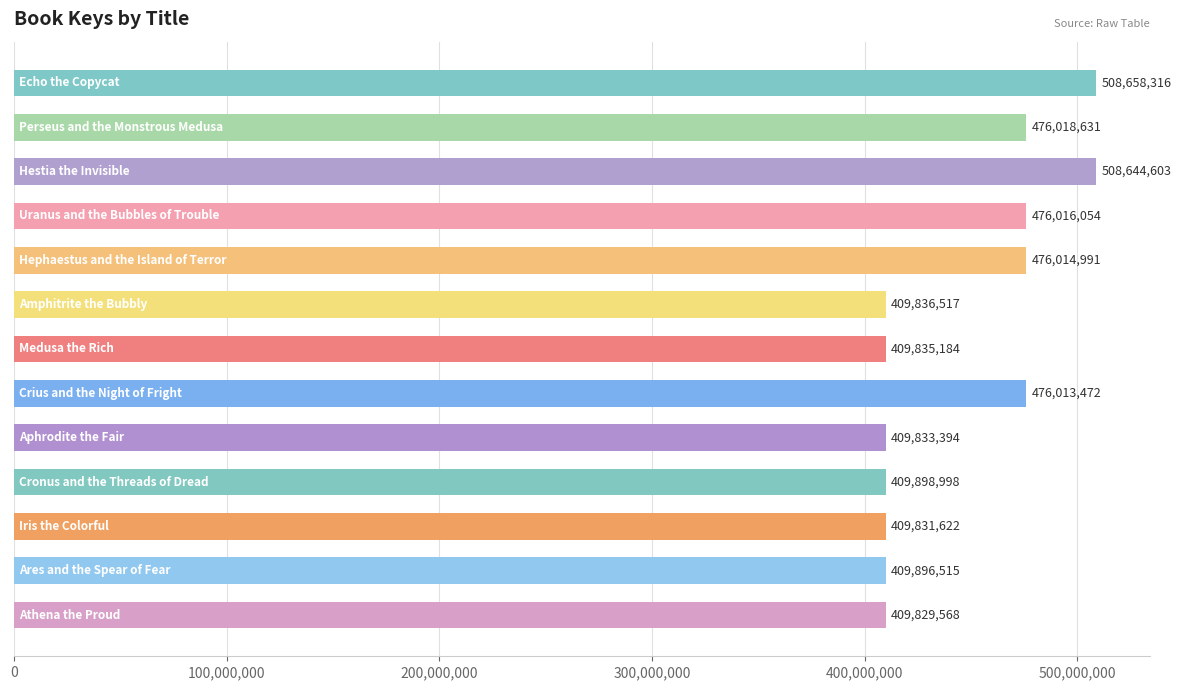

What is the difference between the maximum and minimum values?

98828748